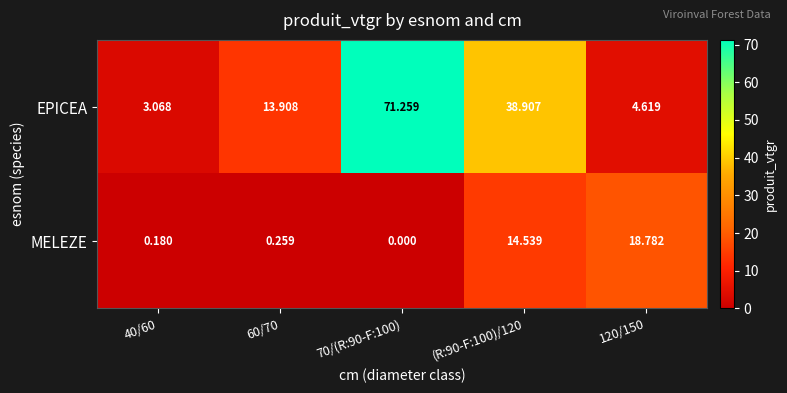

Is the value of EPICEA at 70/(R:90-F:100) greater than the value of MELEZE at 60/70?

Yes